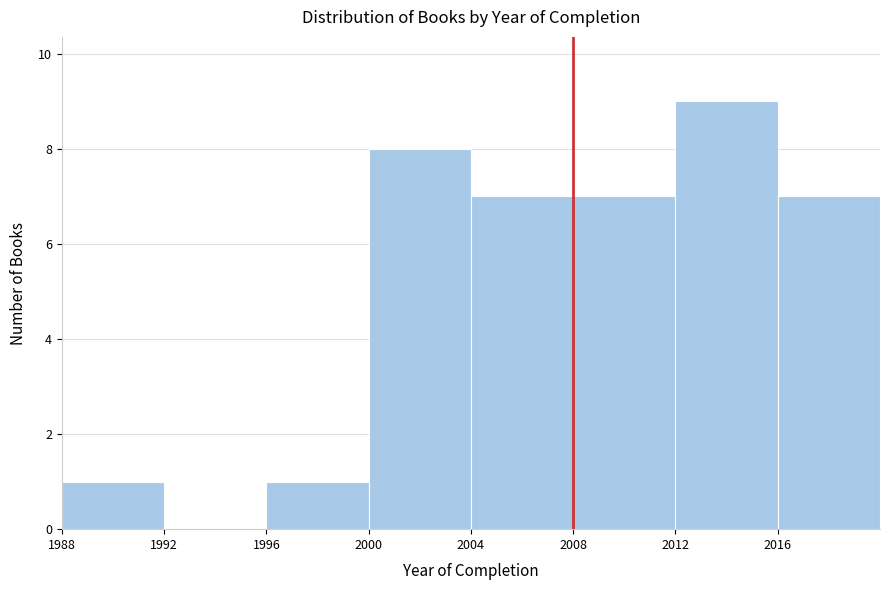

Over which range of the x-axis is the bar tallest?

2012 to 2016